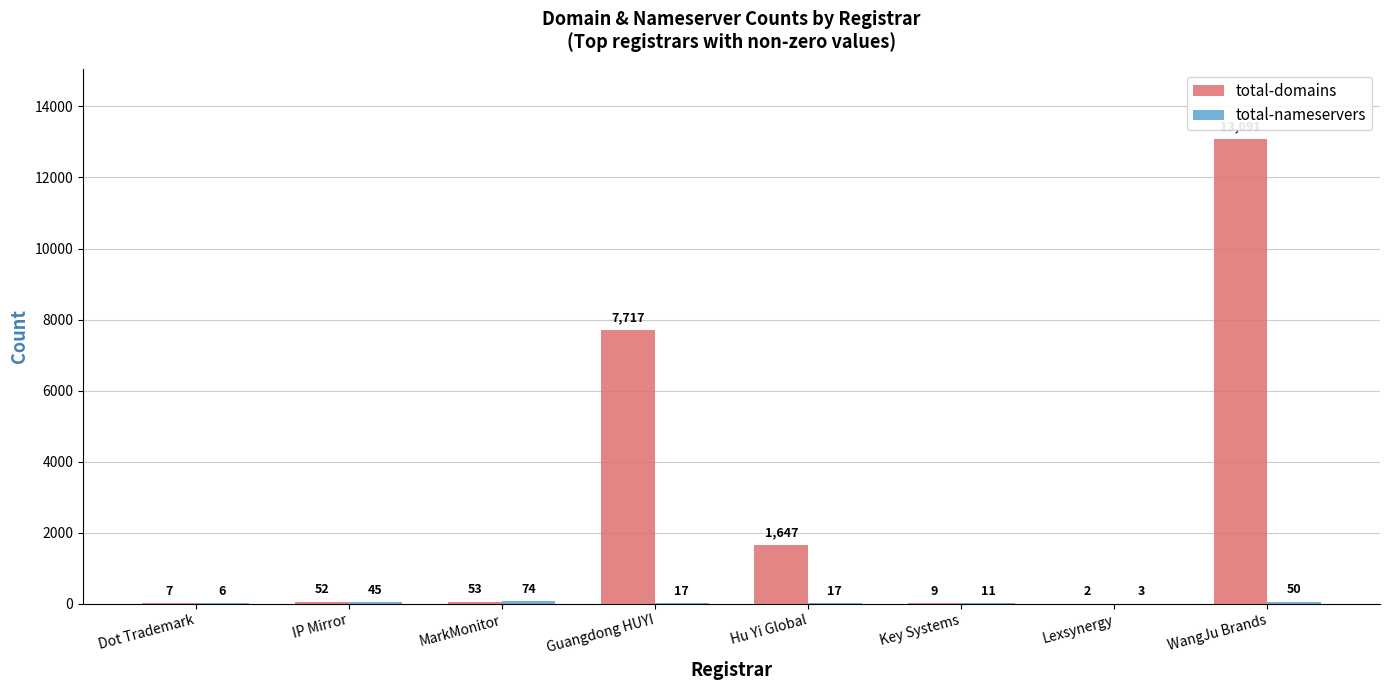

At which category does the chart reach its peak across all series?

WangJu Brands